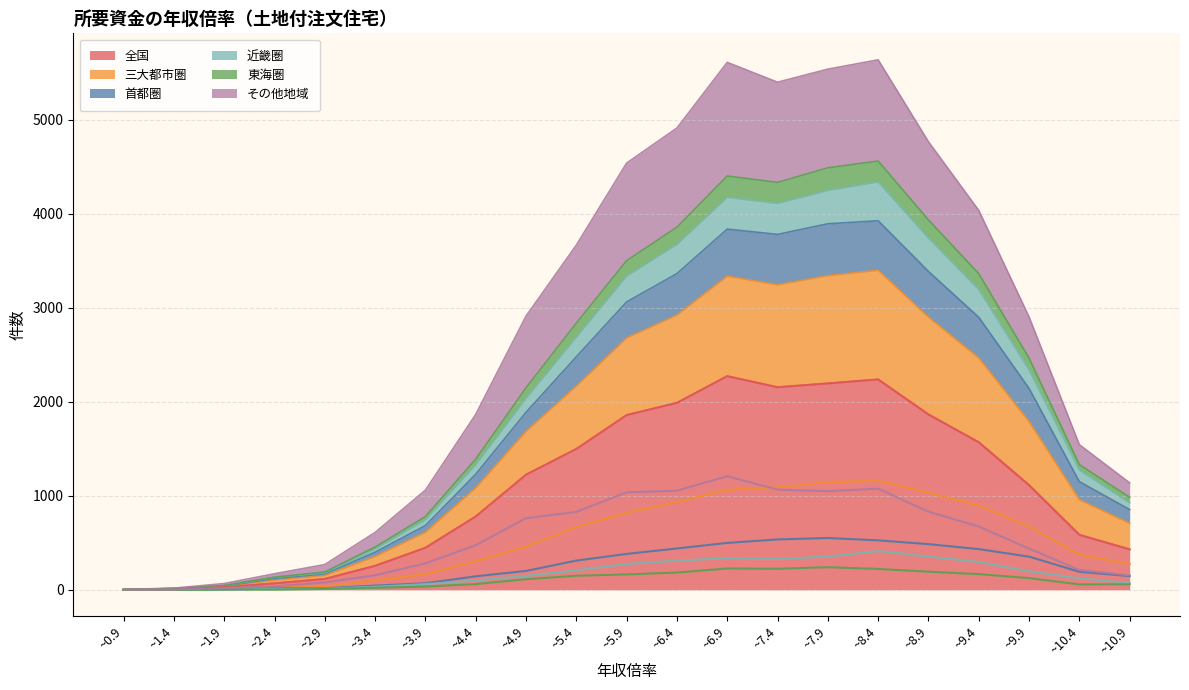

Reading left to right, list all the values displayed in this chart.

全国: 2	7	29	69	116	255	447	780	1224	1498	1858	1988	2272	2154	2195	2237	1865	1569	1113	585	430
三大都市圏: 0	4	9	33	37	100	166	305	462	669	821	934	1064	1089	1146	1161	1034	896	675	373	277
首都圏: 0	4	4	19	17	45	70	144	201	311	382	440	499	536	551	526	486	433	353	192	146
近畿圏: 0	0	2	12	11	33	61	100	148	208	275	310	338	329	354	413	355	296	197	123	72
東海圏: 0	0	3	2	9	22	35	61	113	150	164	184	227	224	241	222	193	167	125	58	59
その他地域: 2	3	20	36	79	155	281	475	762	829	1037	1054	1208	1065	1049	1076	831	673	438	212	153